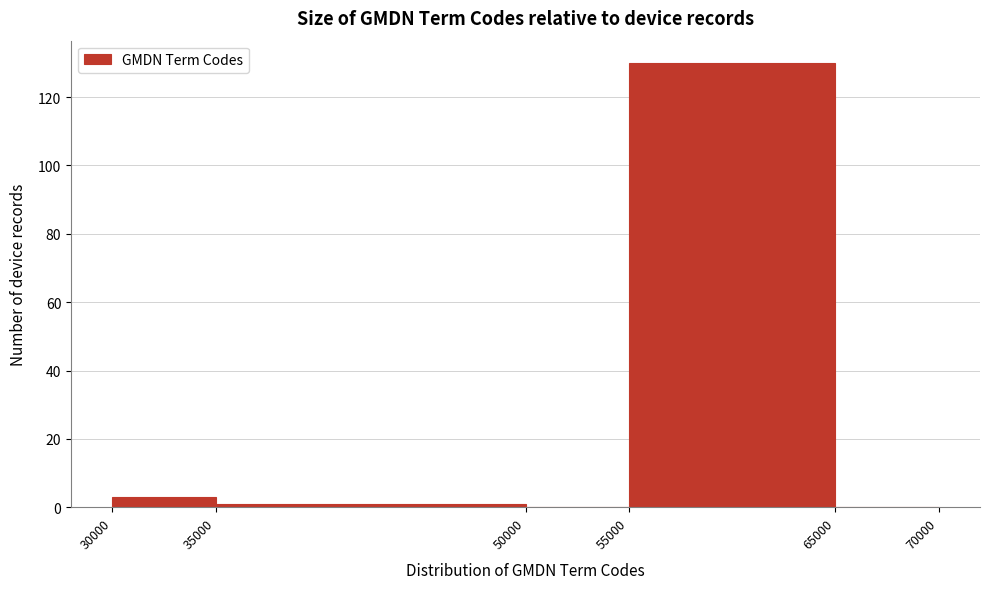

Reading left to right, transcribe this chart: for each bar, give the range it covers on the x-axis and its height. The values are not printed on the chart, so give them approximately, as read against the axis.

30000 to 35000: 4
35000 to 50000: under 2
50000 to 55000: 0
55000 to 65000: 130
65000 to 70000: 0